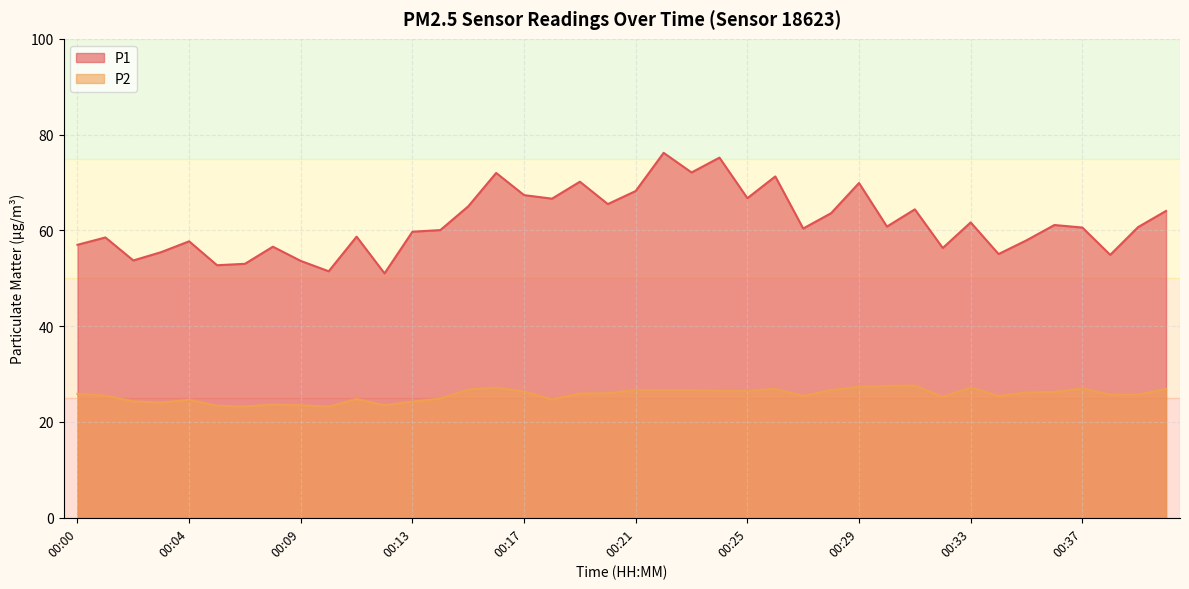

Rank the series at 00:12 from highest to lowest value.

P1, P2